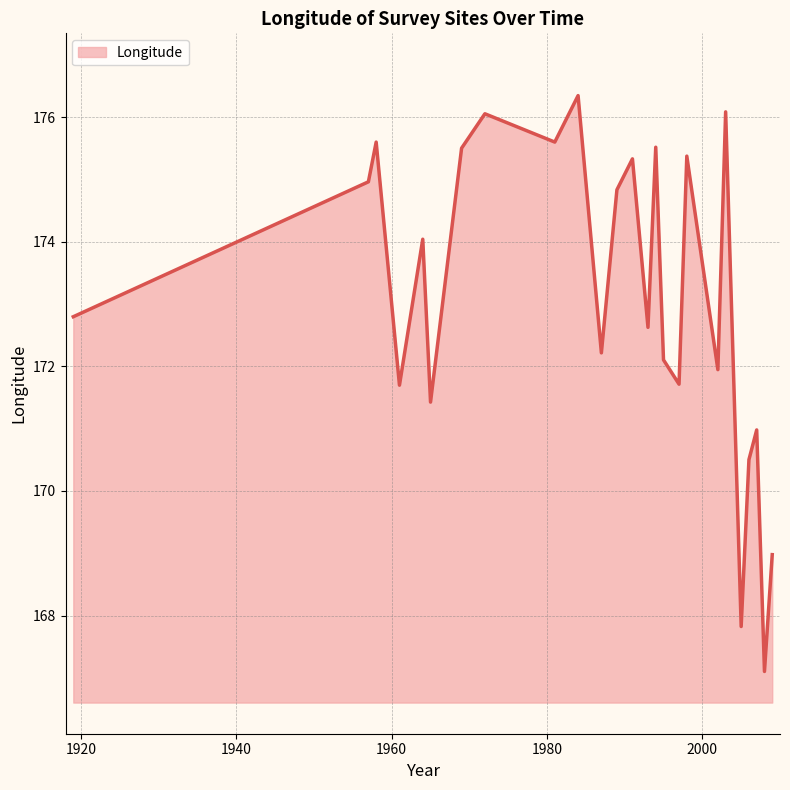

What is the difference between the maximum and minimum values?

9.2